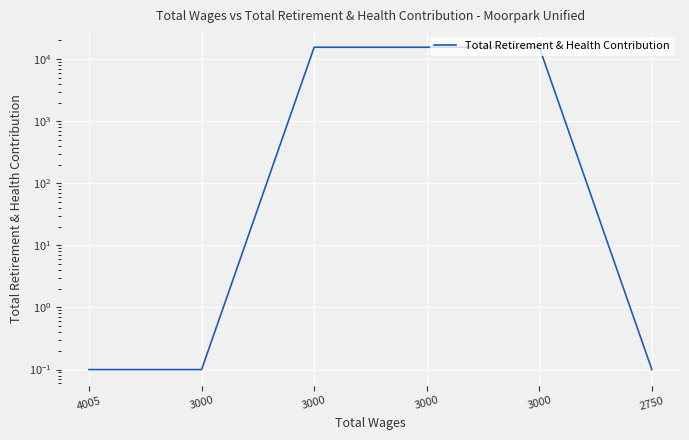

Is it true that the value at 2750 is 0.0?

False